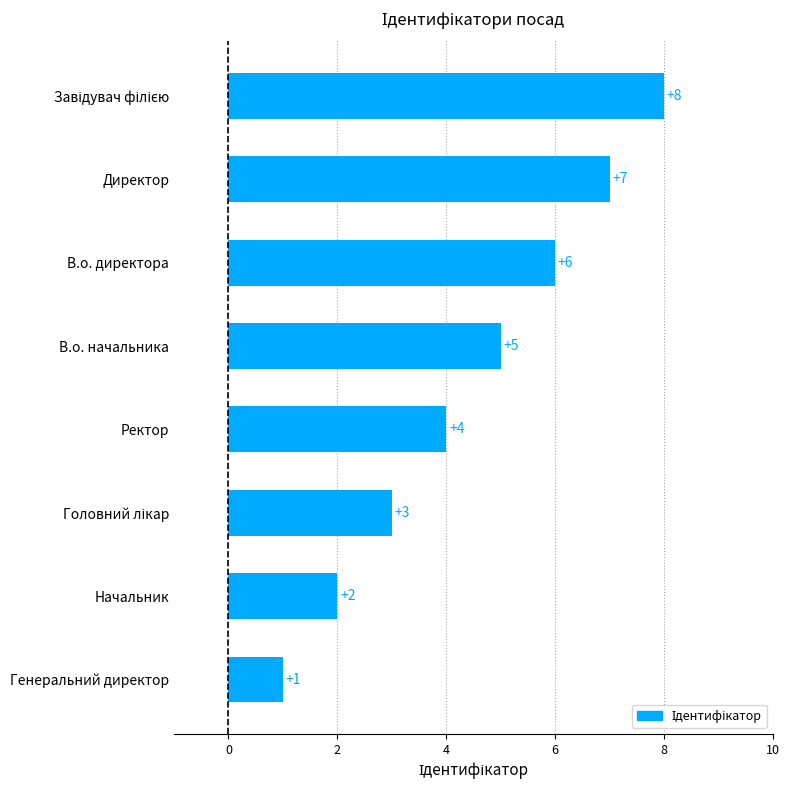

Approximately how many times larger is the value at Ректор compared to Директор?

0.6